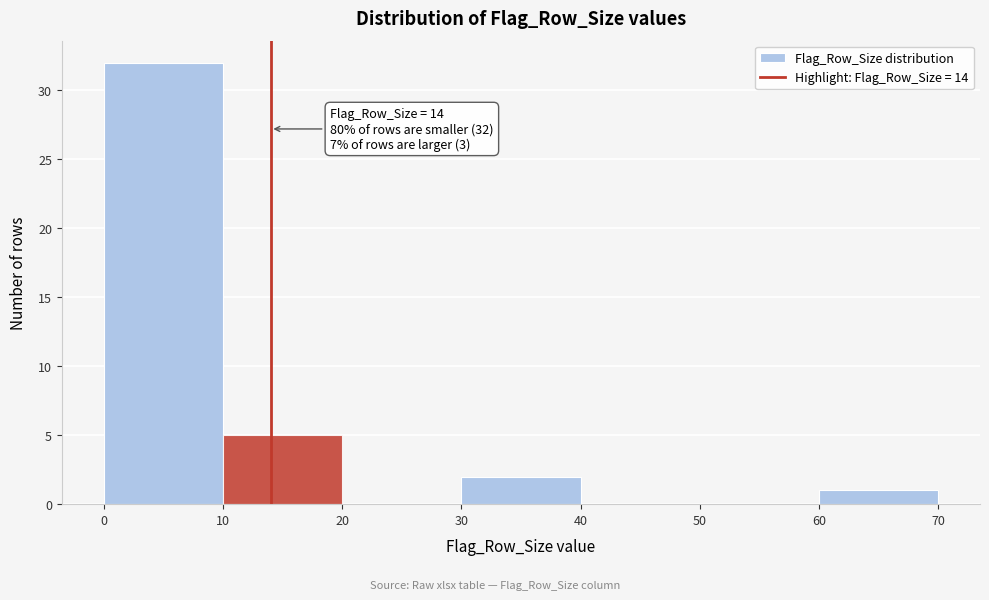

Which range on the x-axis has the tallest bar?

0 to 10